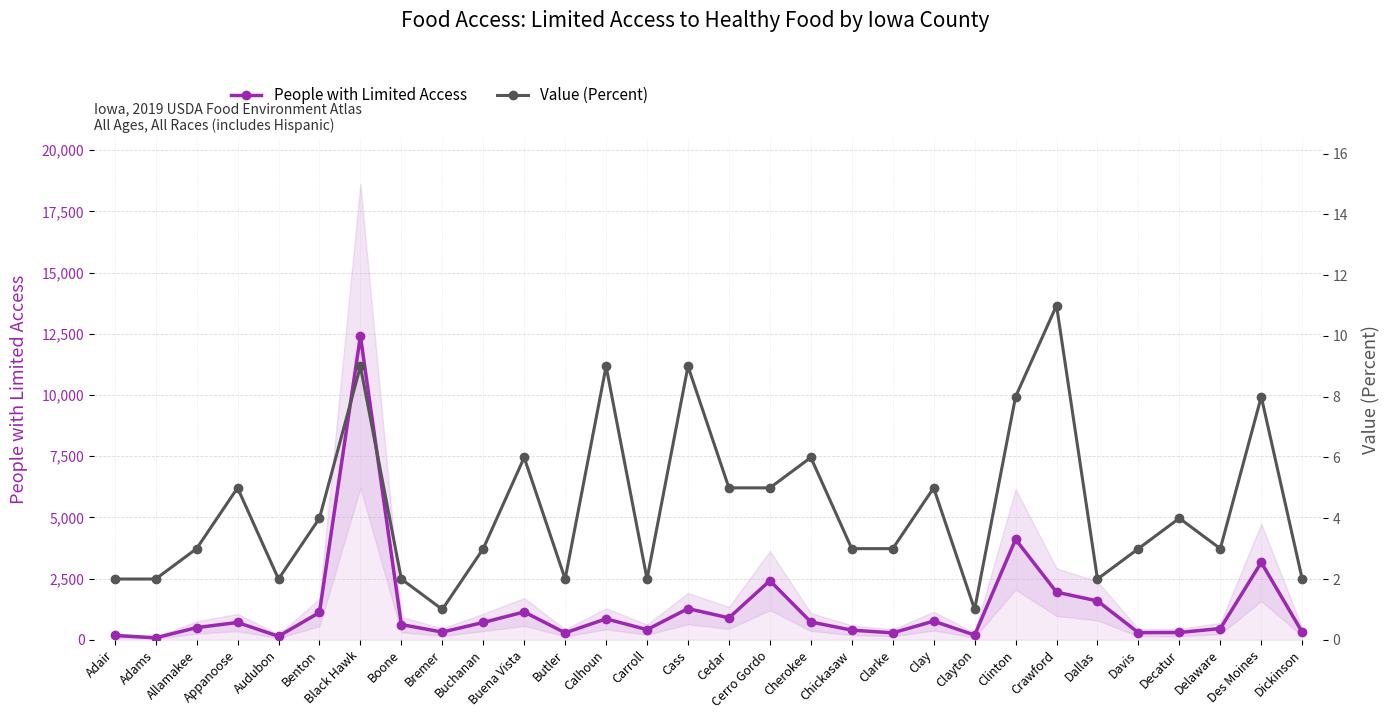

List the series in order of their overall mean, lowest first.

Value (Percent), People with Limited Access